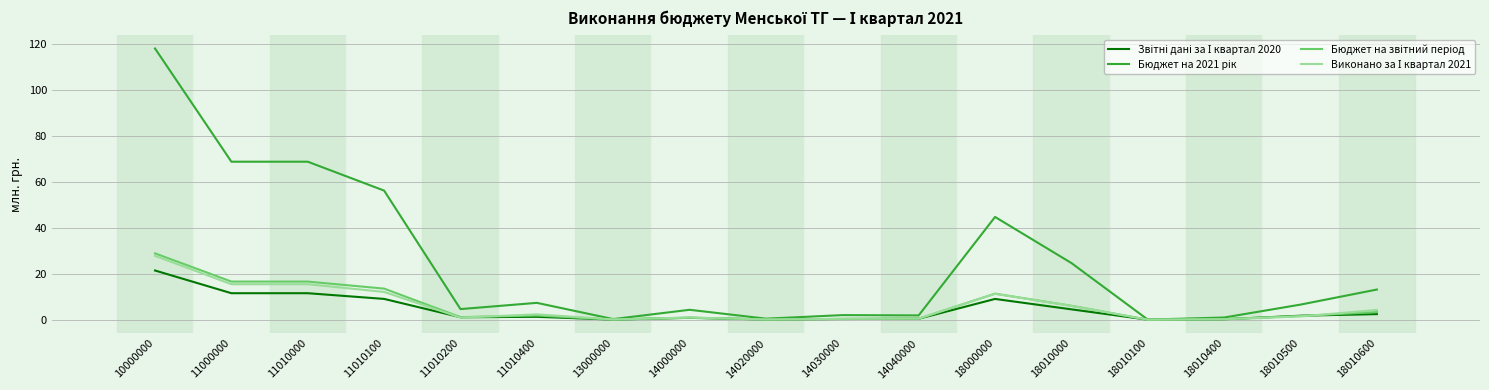

Does the chart have visible grid lines?

Yes